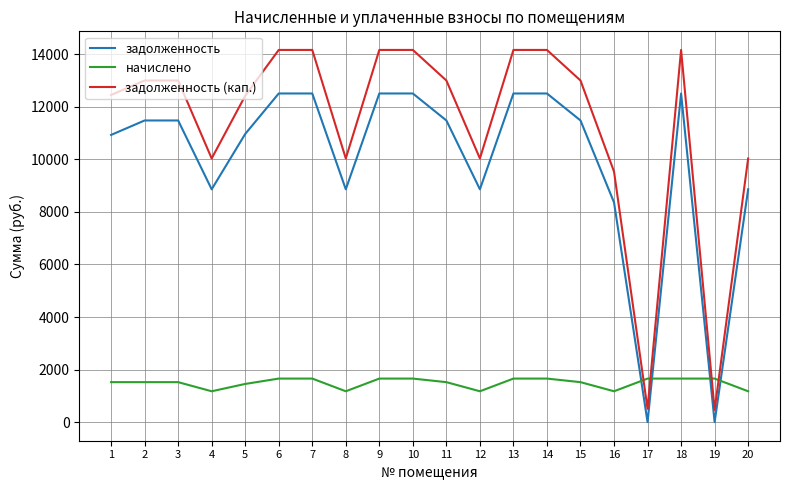

What is the difference between the highest and lowest values at 7?

12506.2